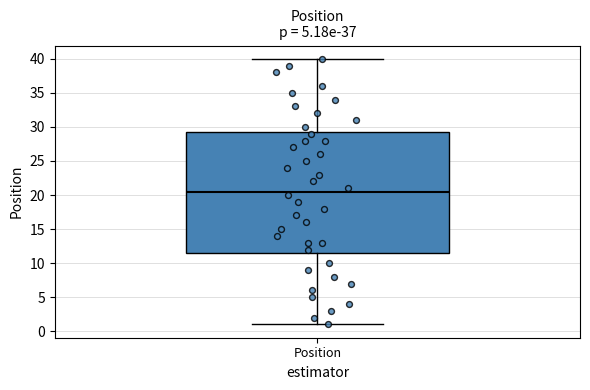

Transcribe this box plot: give where the median line is, the range the box spans, and where the two whiskers end, as read against the y-axis. The values are not printed on the chart, so give them approximately, as read against the axis.

median 20.5, box 11.5 to 29.5, whiskers 1.0 to 40.0